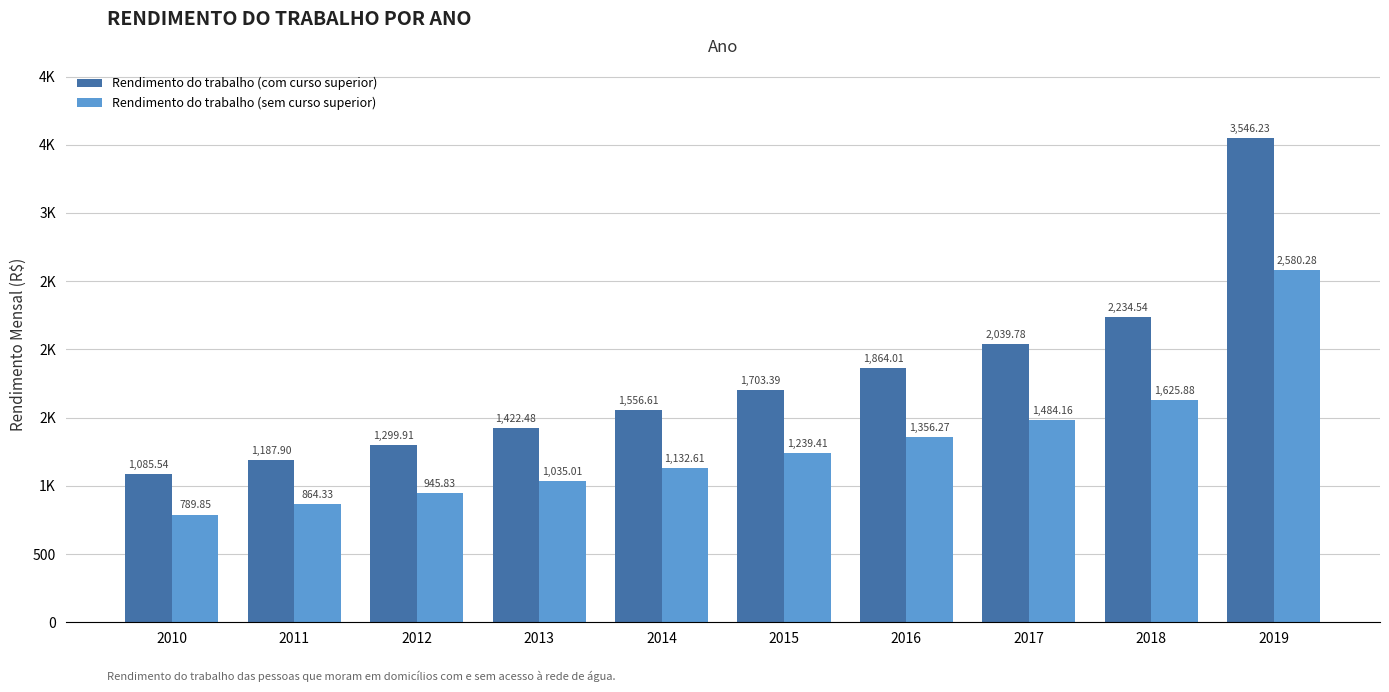

What are all the series names shown in the legend?

Rendimento do trabalho (com curso superior), Rendimento do trabalho (sem curso superior)